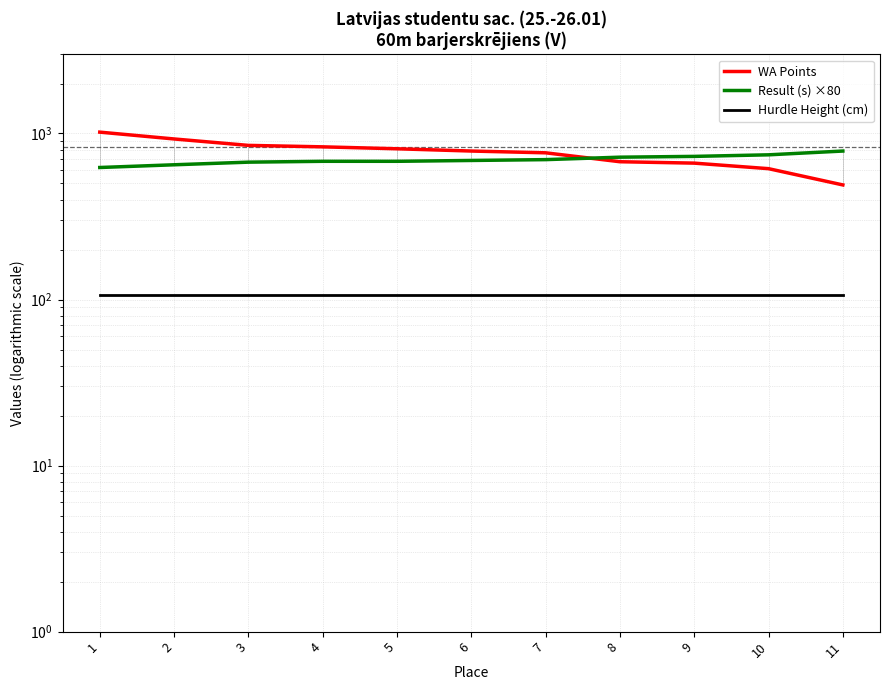

Is it true that Hurdle Height (cm) equals 106.7 at 5?

True